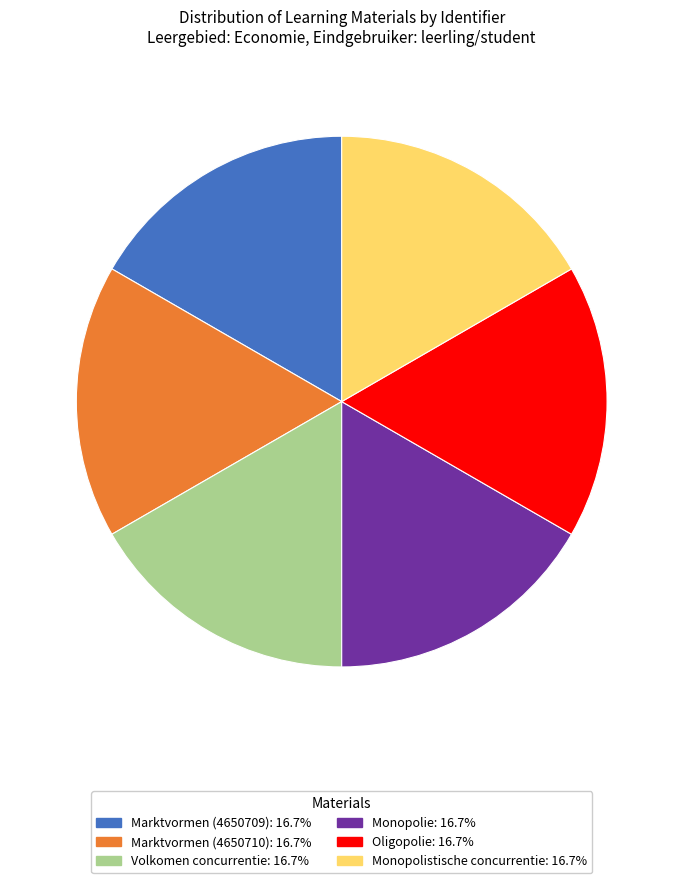

Count the number of slices in the pie.

6